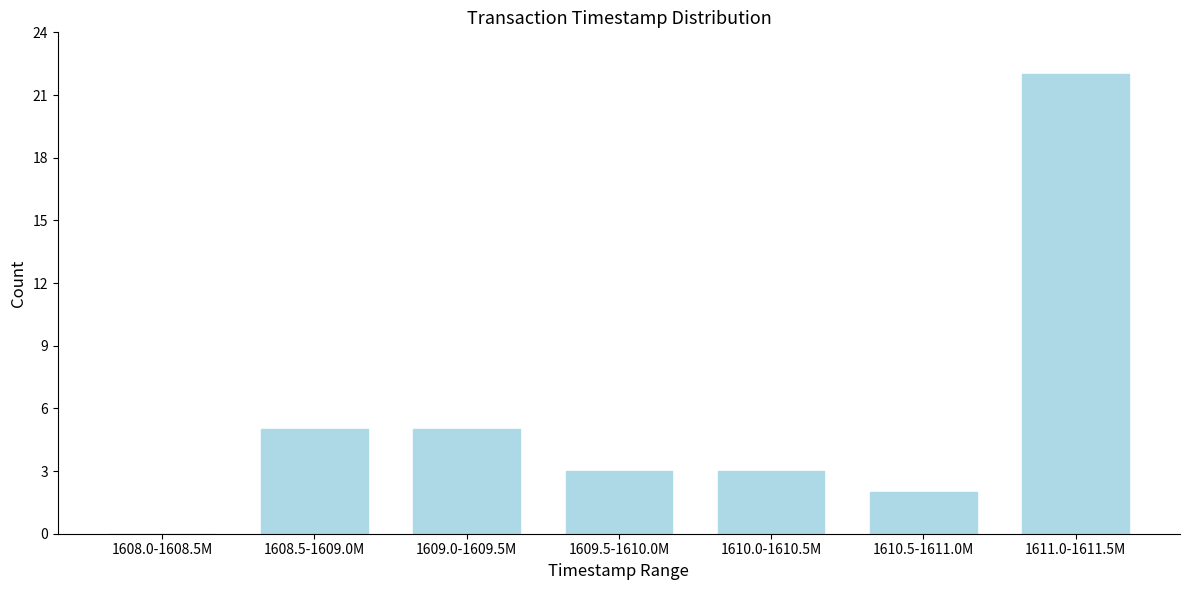

Reading left to right, extract all data points from this chart.

1608.0-1608.5M=0	1608.5-1609.0M=5	1609.0-1609.5M=5	1609.5-1610.0M=3	1610.0-1610.5M=3	1610.5-1611.0M=2	1611.0-1611.5M=22